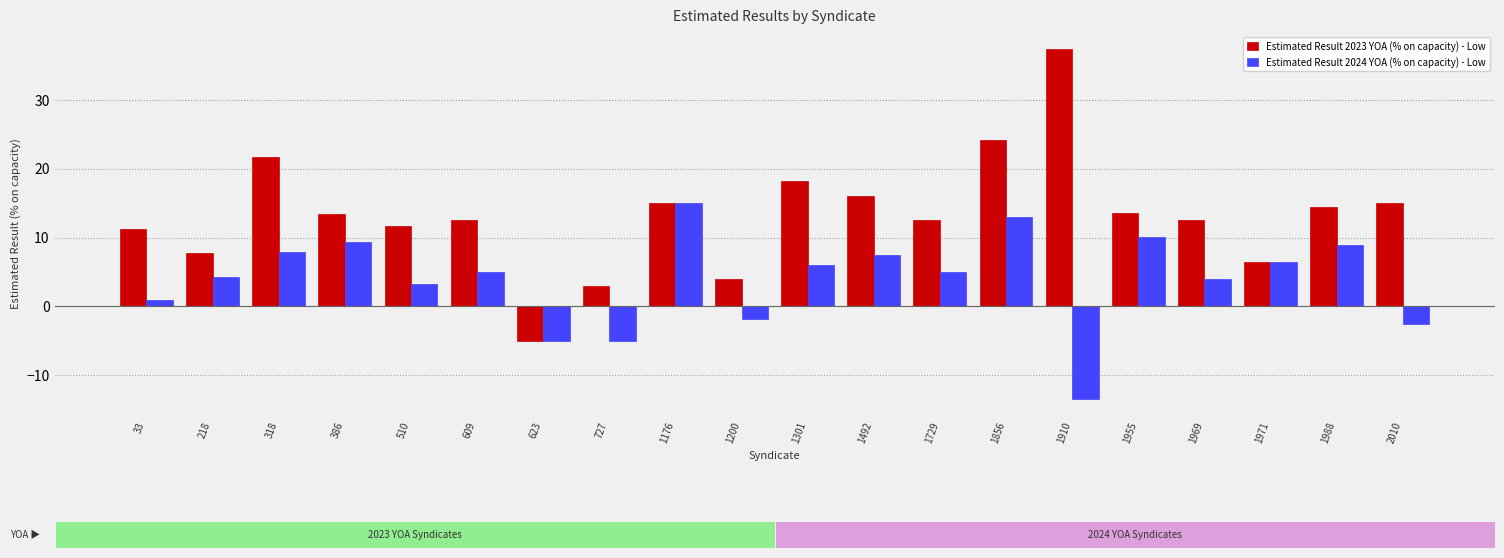

List the series in order of their peak value, highest first.

Estimated Result 2023 YOA (% on capacity) - Low, Estimated Result 2024 YOA (% on capacity) - Low